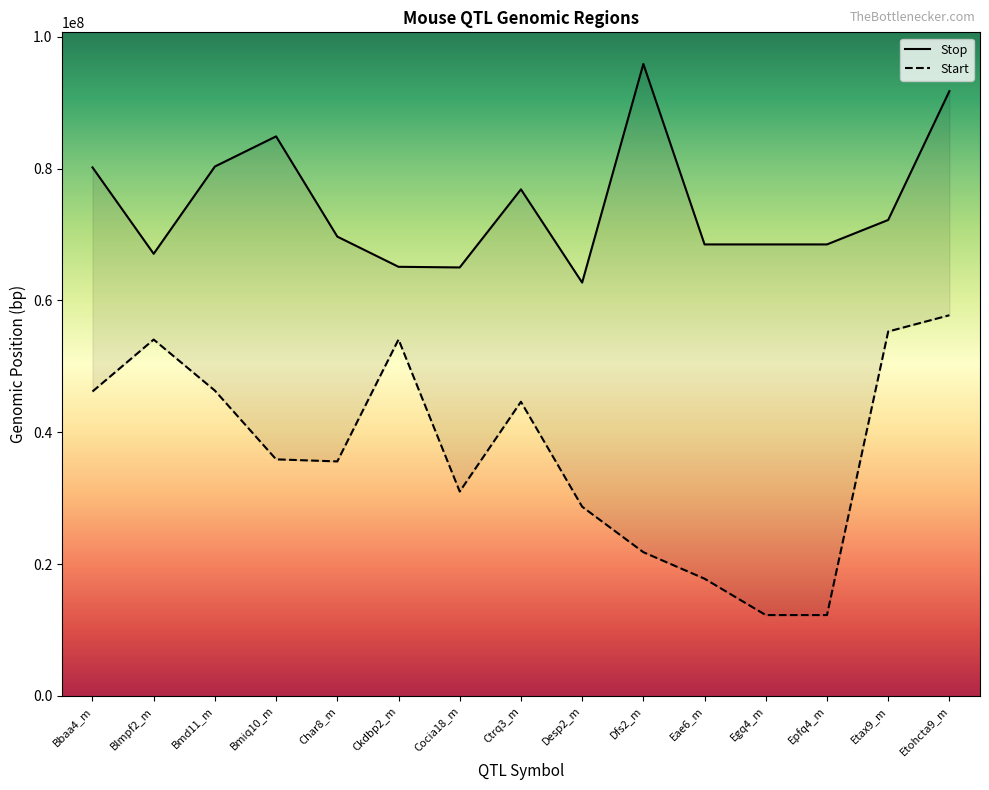

List the series in order of their peak value, highest first.

Stop, Start